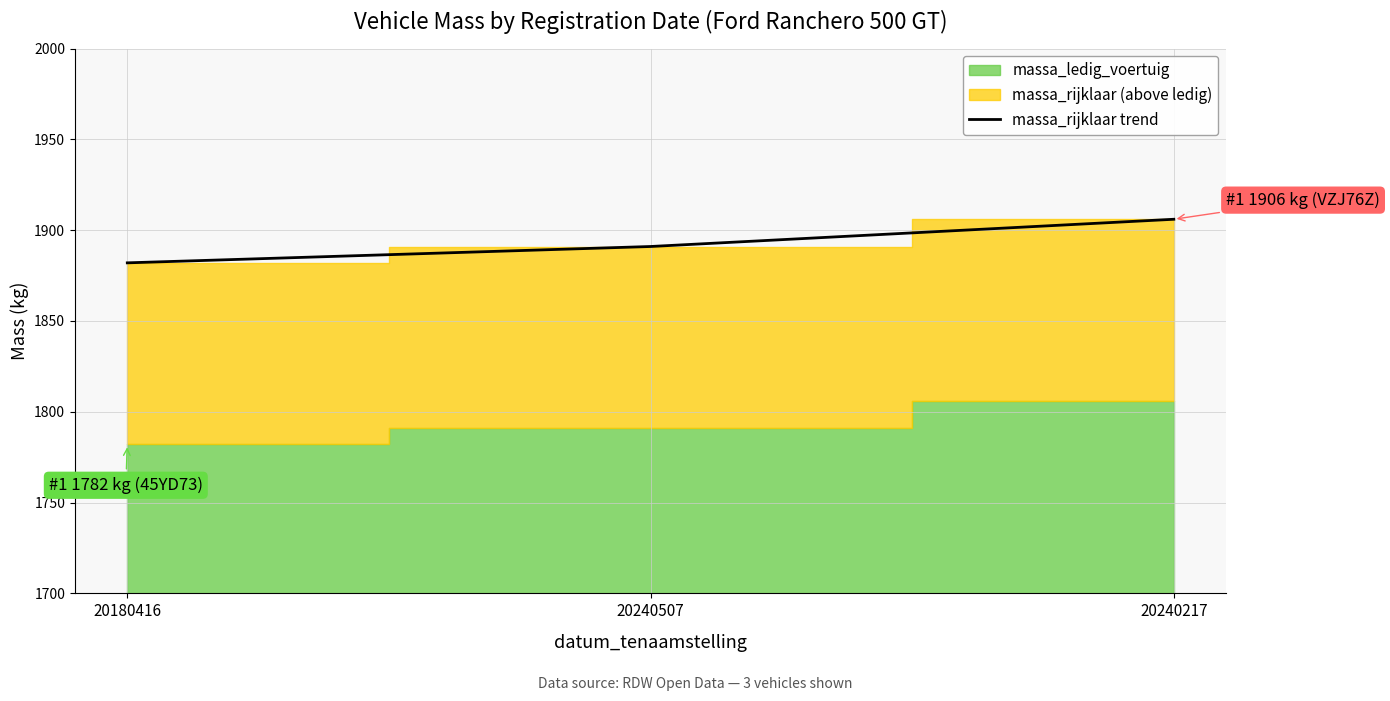

What is the ratio of the value at 20240217 to the value at 20180416?

1.0